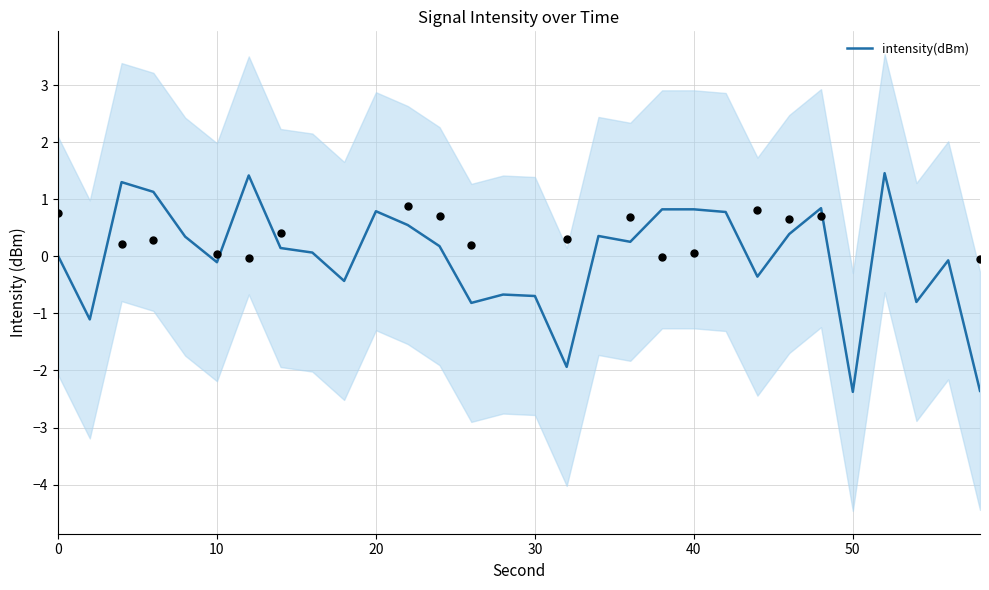

Is it true that intensity(dBm) equals 1.1 at 20?

False